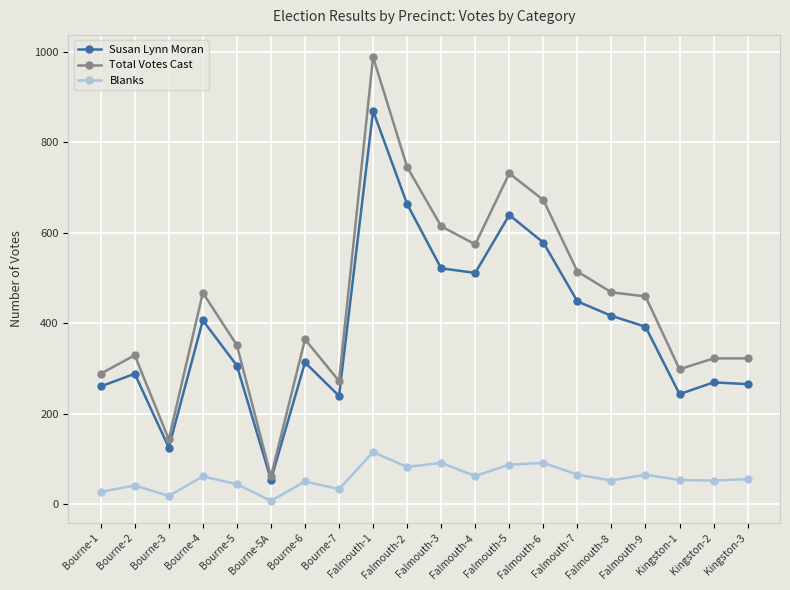

What is the label of the 14th point from the right?

Bourne-6